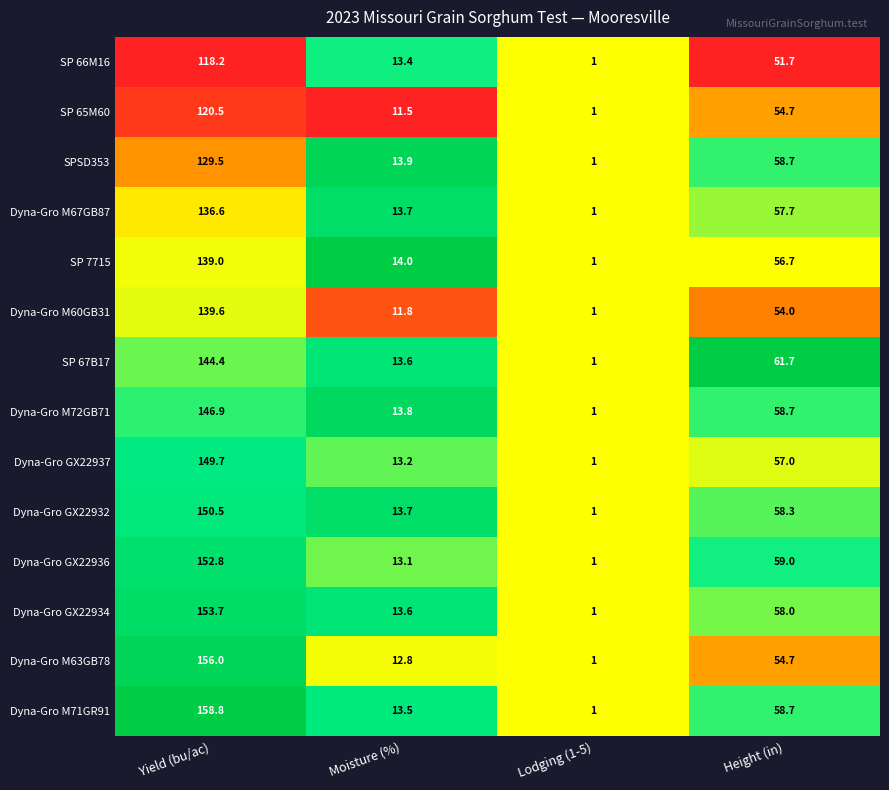

What is the total value across all series at 2?

14.0